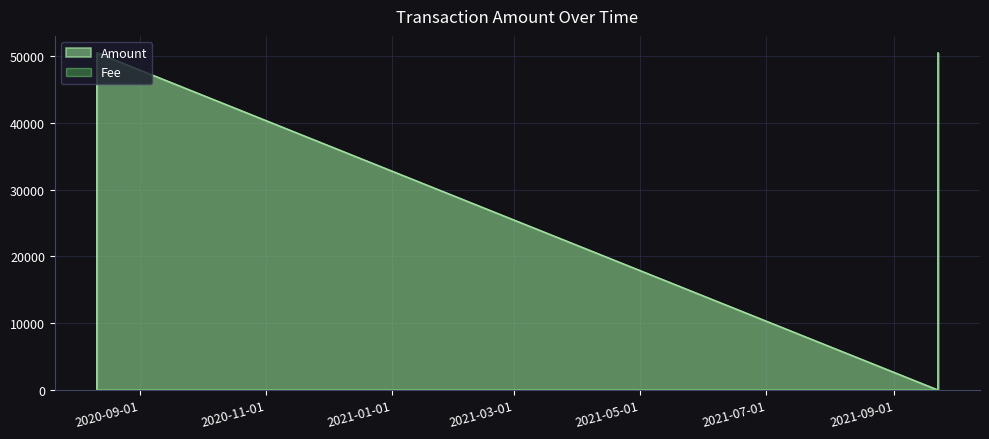

What is the label of the 2nd point from the left?

2021-09-22 01:58:32